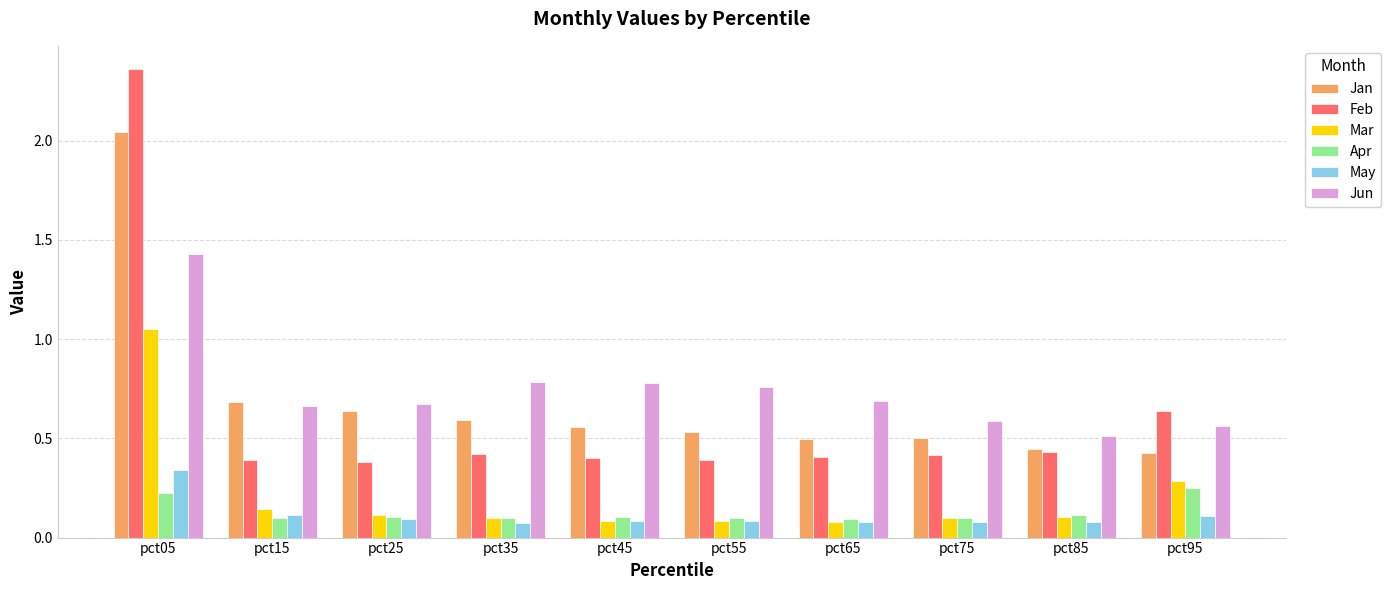

List the series in order of their peak value, highest first.

Feb, Jan, Jun, Mar, May, Apr